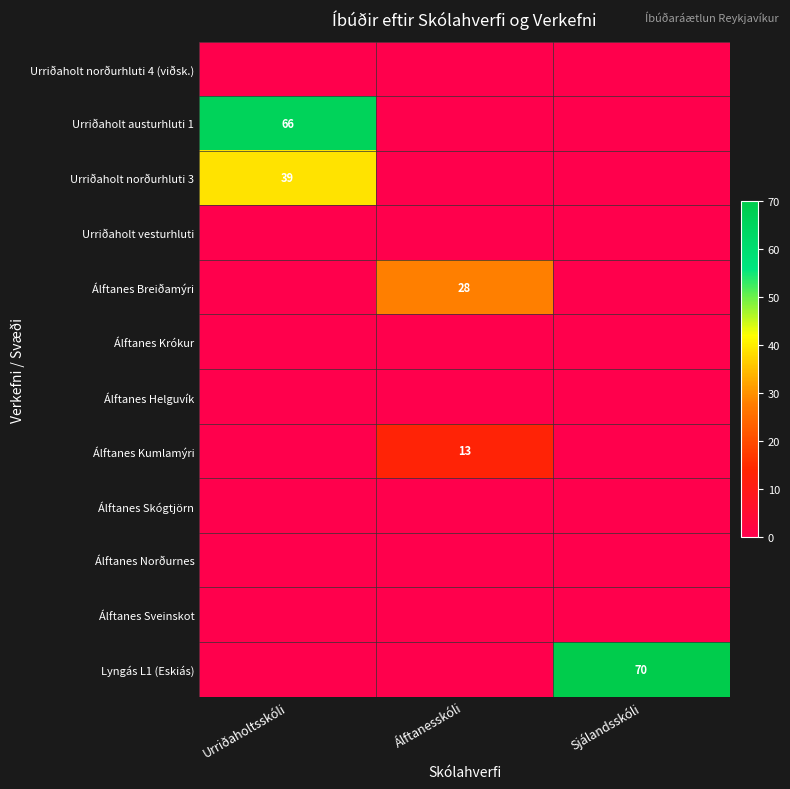

At how many categories does at least one series exceed 16?

3